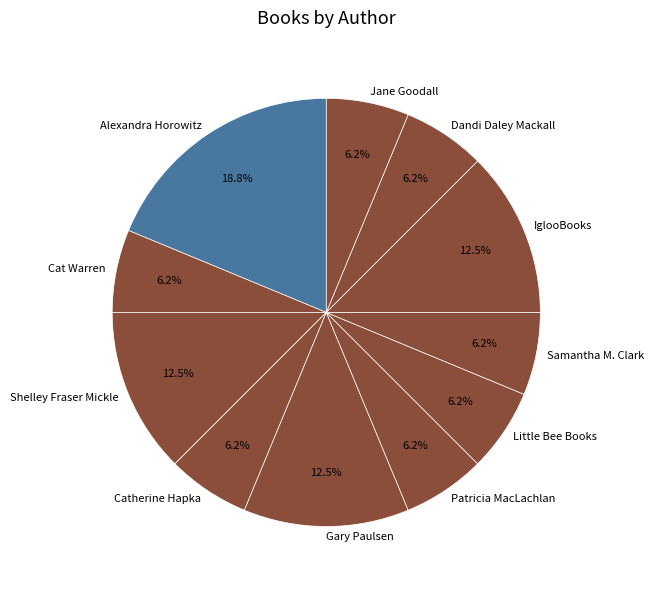

Do Alexandra Horowitz and Shelley Fraser Mickle together represent more than half of the pie?

No